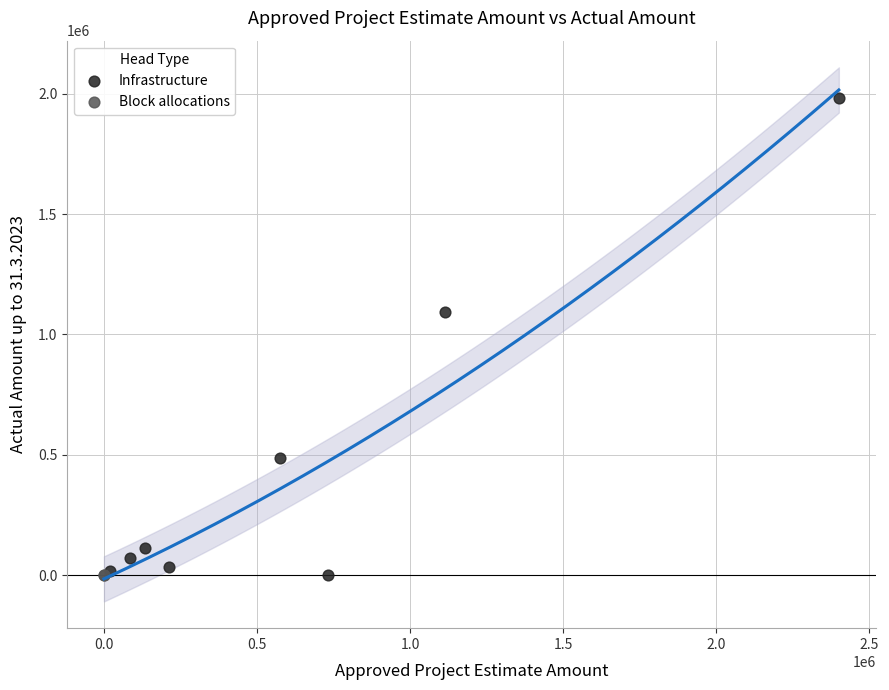

Which series reaches the maximum Y coordinate?

Infrastructure